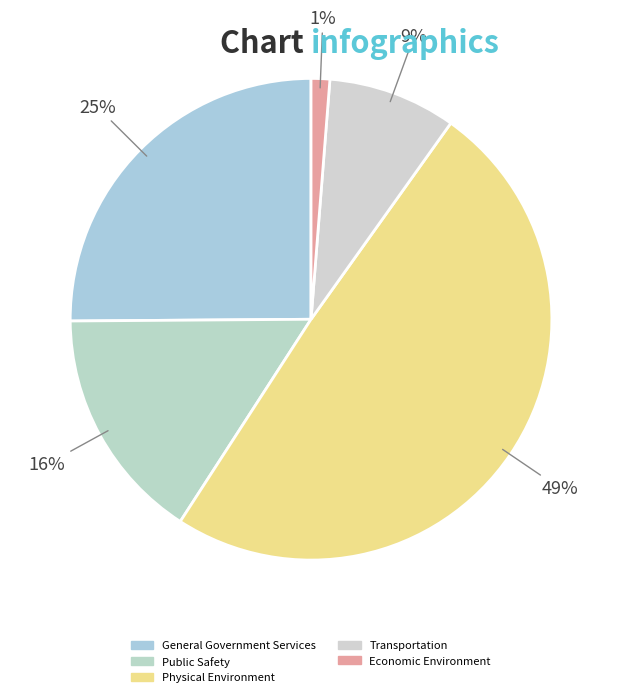

How many slices are in this pie chart?

5